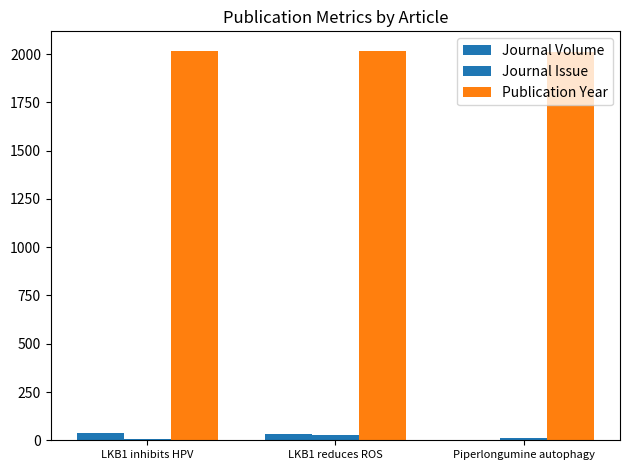

Does the chart contain stacked bars?

No